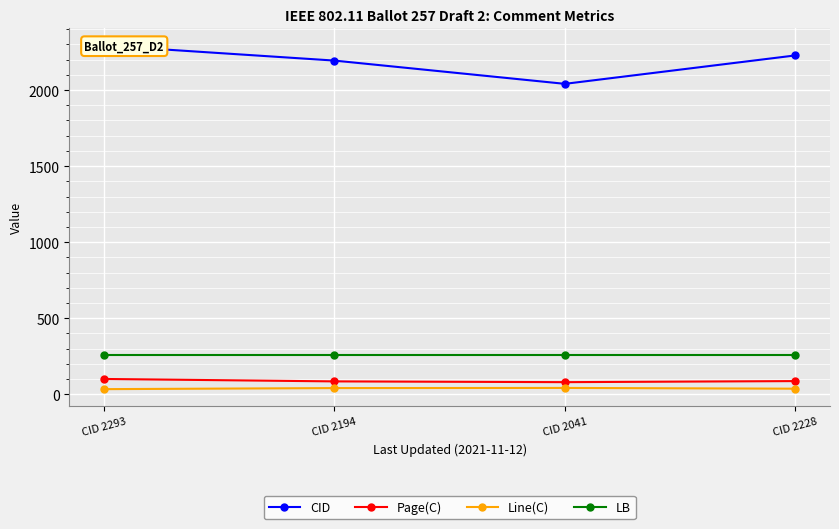

What value does the CID series have at CID 2228?

2228